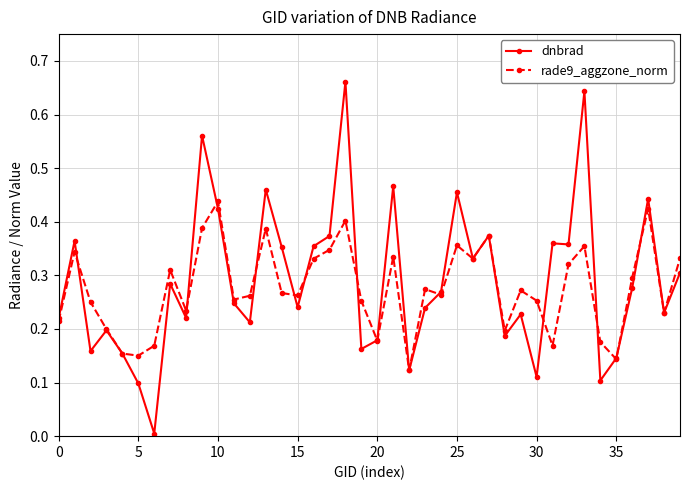

Which series has the largest range (max minus min)?

dnbrad